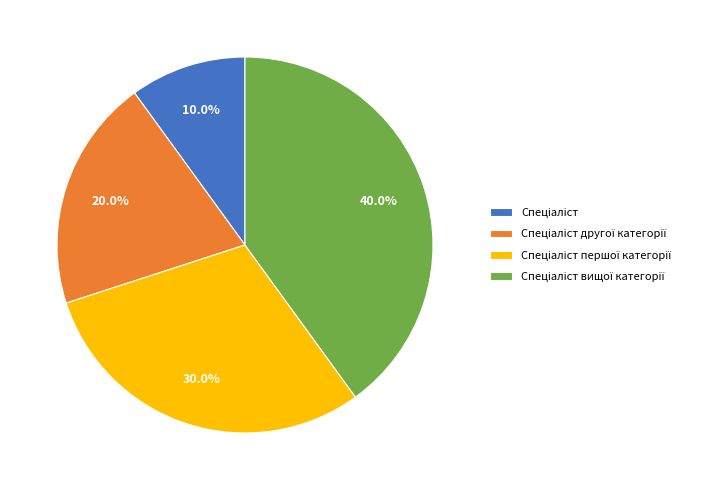

Does any single category account for the majority?

No